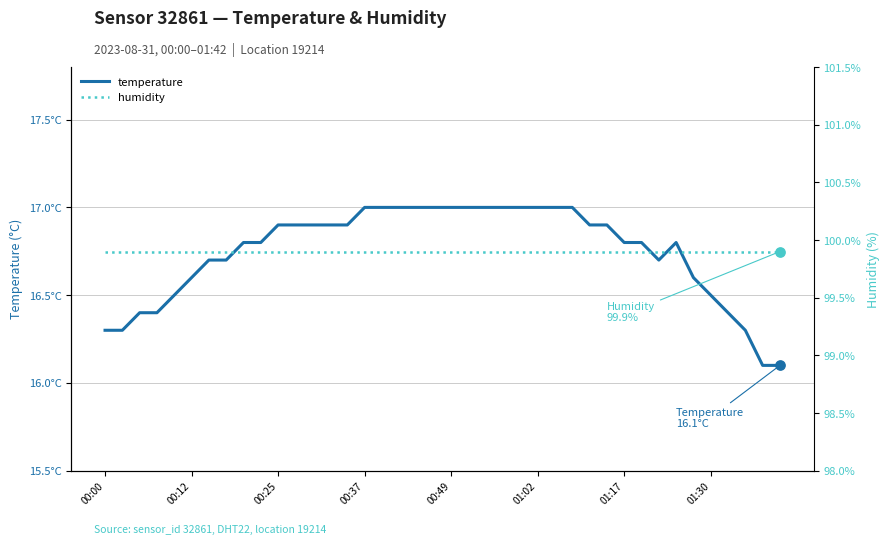

Which series has the largest Y range (max minus min)?

temperature